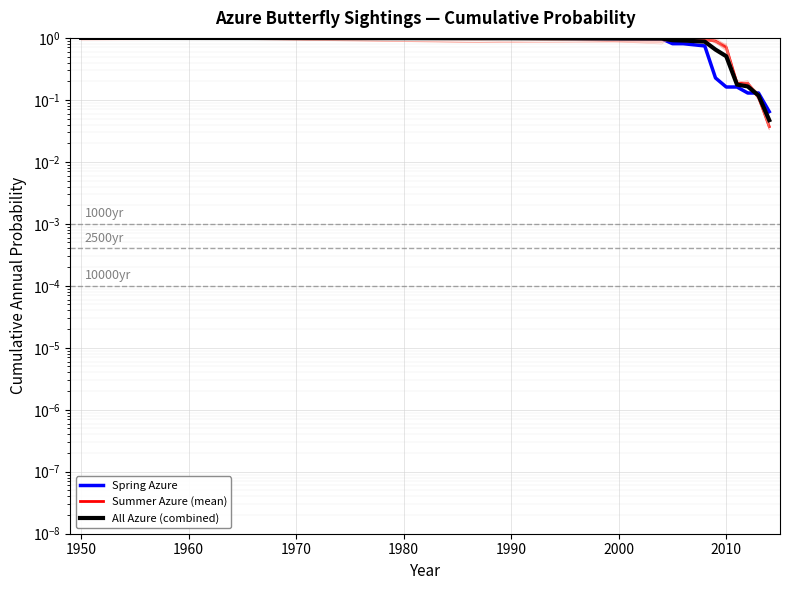

List the series in order of their overall mean, lowest first.

Spring Azure, All Azure (combined), Summer Azure (mean)